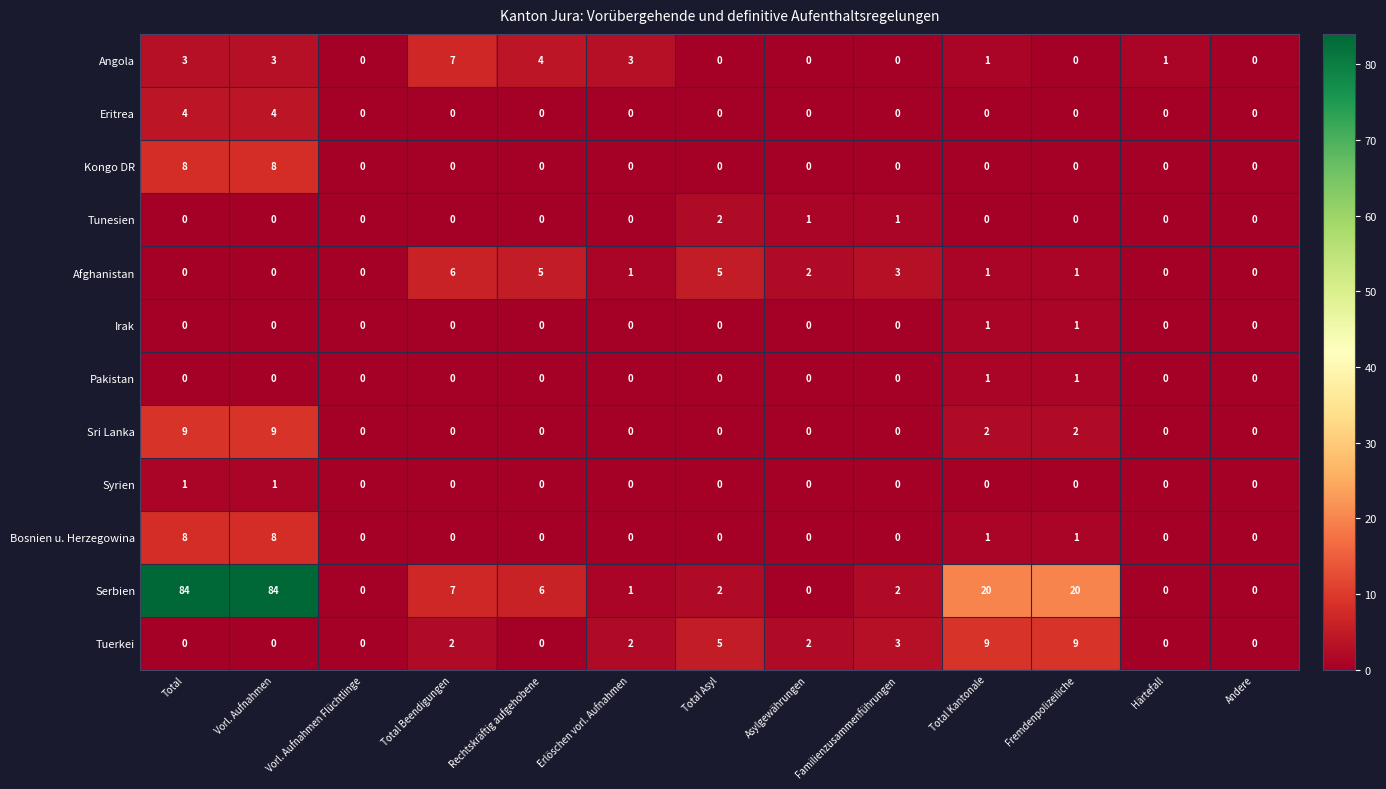

How many Afghanistan values are between 0 and 3?

10